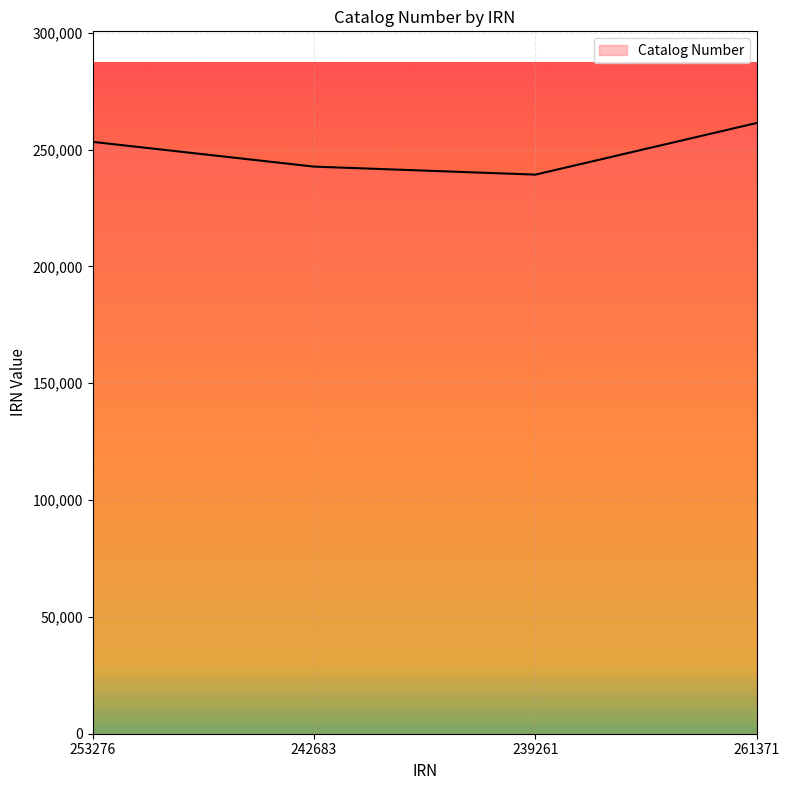

Reading left to right, what are all the values shown in this chart?

253276	242683	239261	261371